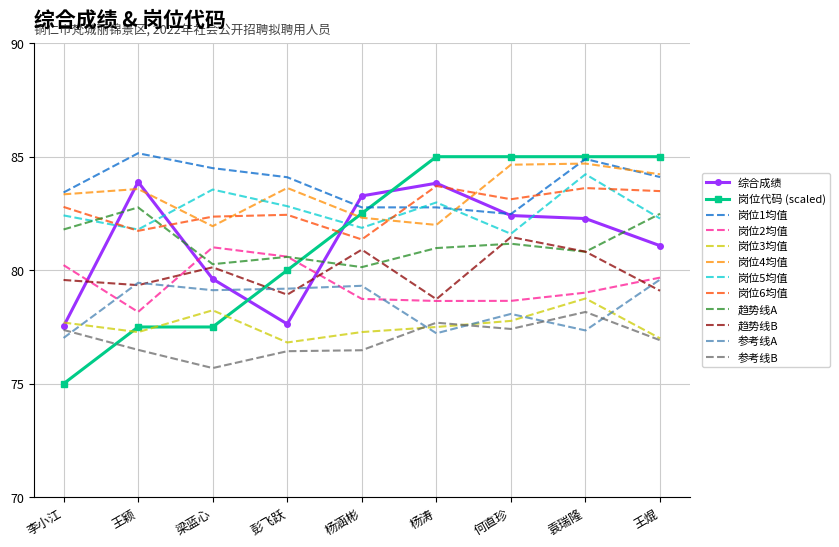

What is the maximum value for 综合成绩?

83.9